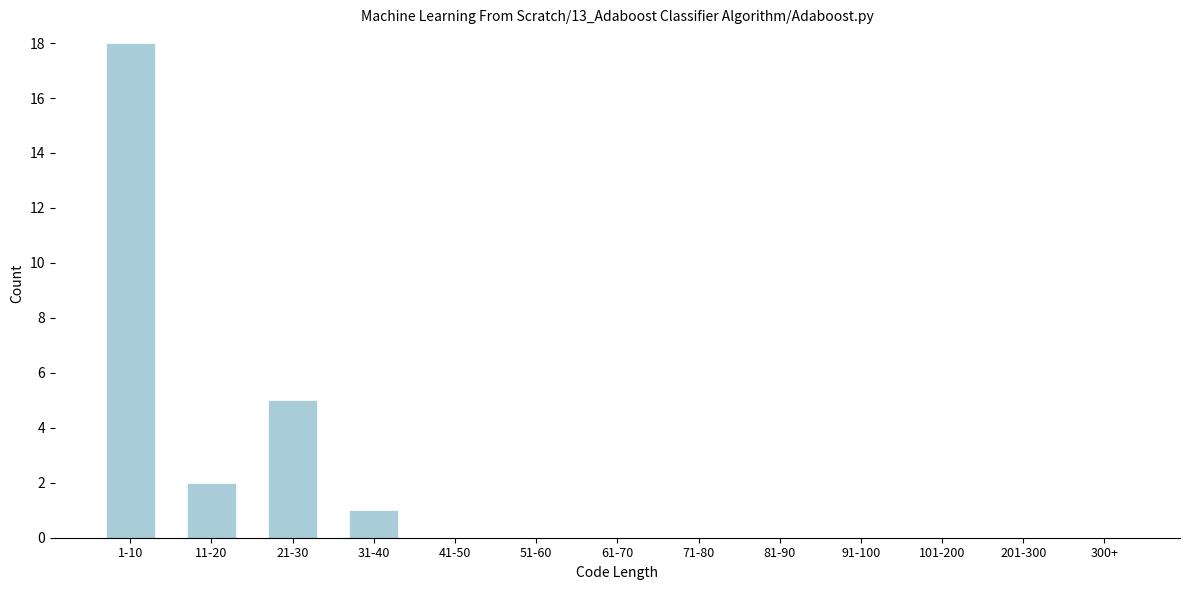

Reading left to right, extract all data points from this chart.

1-10=18	11-20=2	21-30=5	31-40=1	41-50=0	51-60=0	61-70=0	71-80=0	81-90=0	91-100=0	101-200=0	201-300=0	300+=0